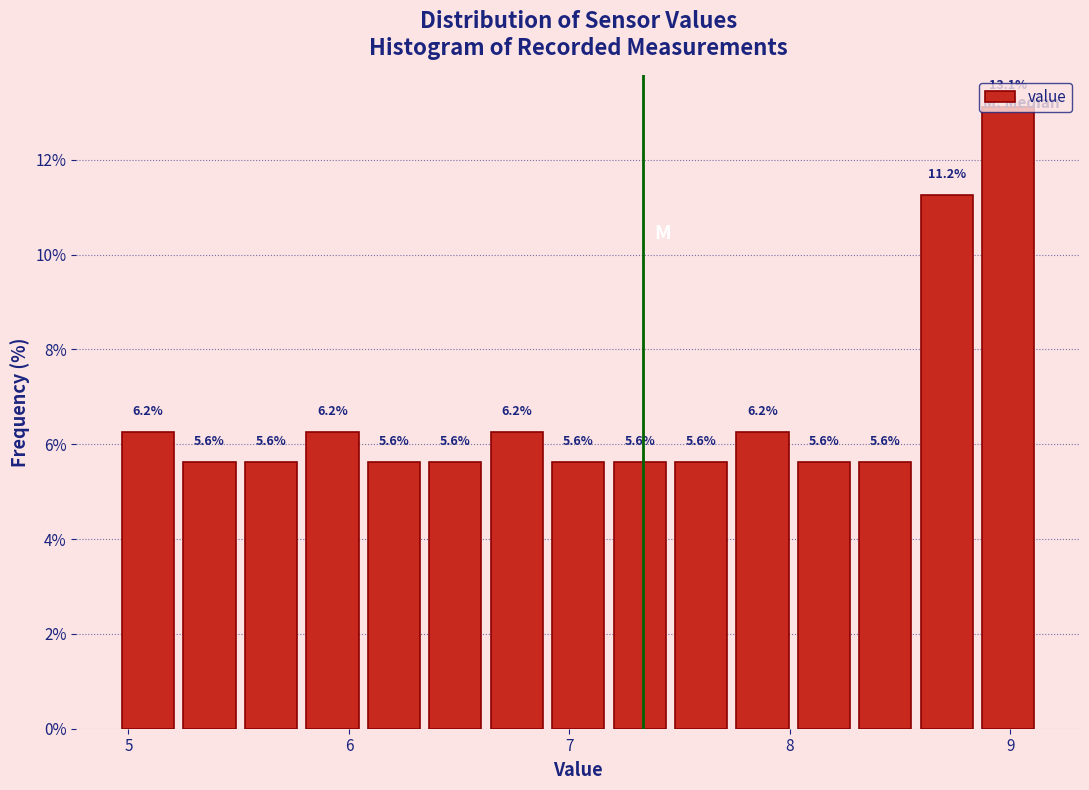

Read against the x-axis, roughly where is the centre of the tallest bar?

9.0